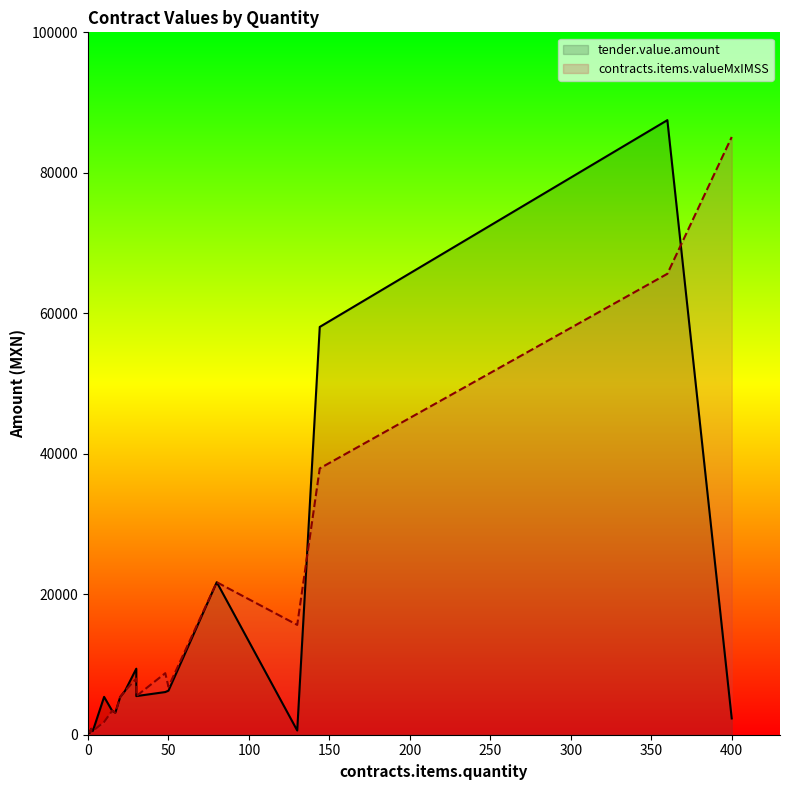

What are all the series names shown in the legend?

tender.value.amount, contracts.items.valueMxIMSS